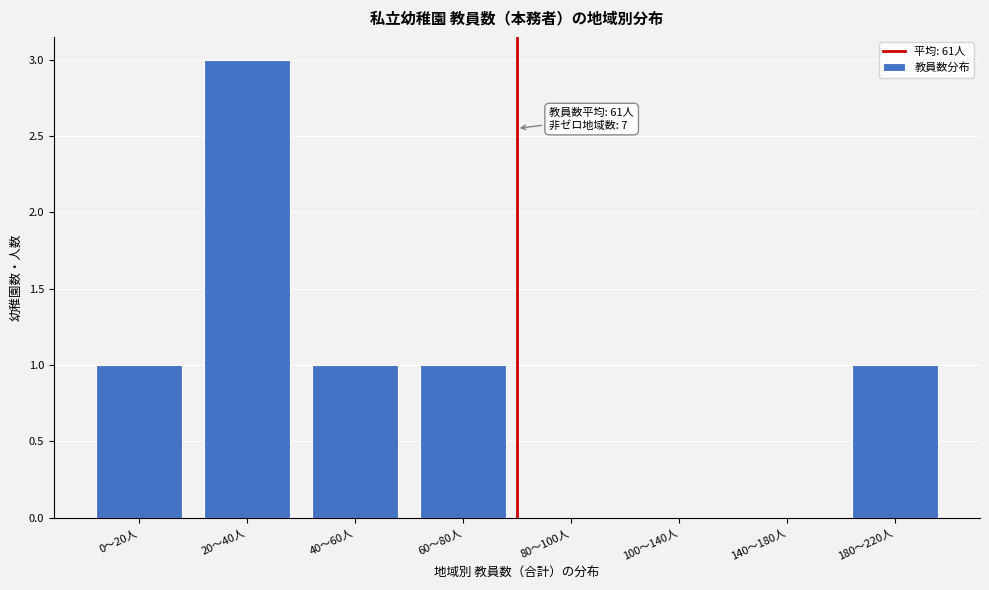

Reading left to right, transcribe all the data shown in this chart.

0〜20人=1	20〜40人=3	40〜60人=1	60〜80人=1	80〜100人=0	100〜140人=0	140〜180人=0	180〜220人=1